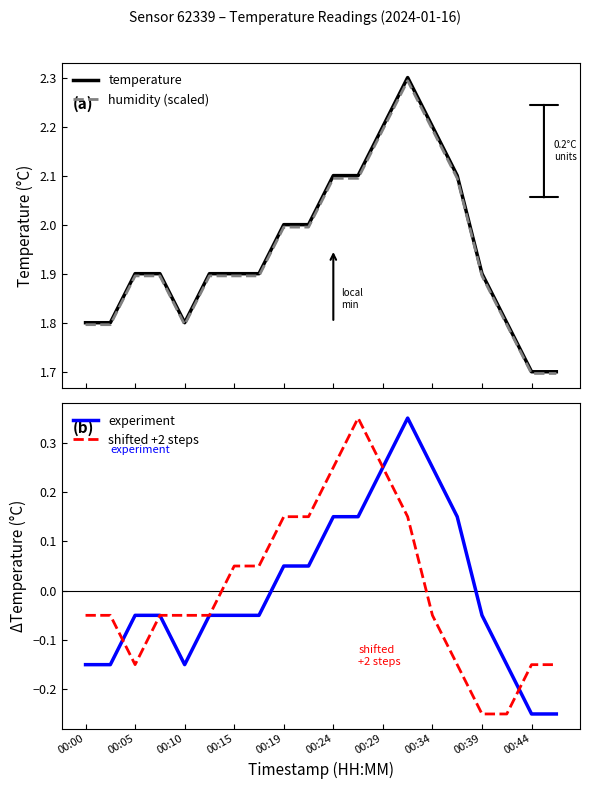

How many interior local valleys does the temperature series have?

1